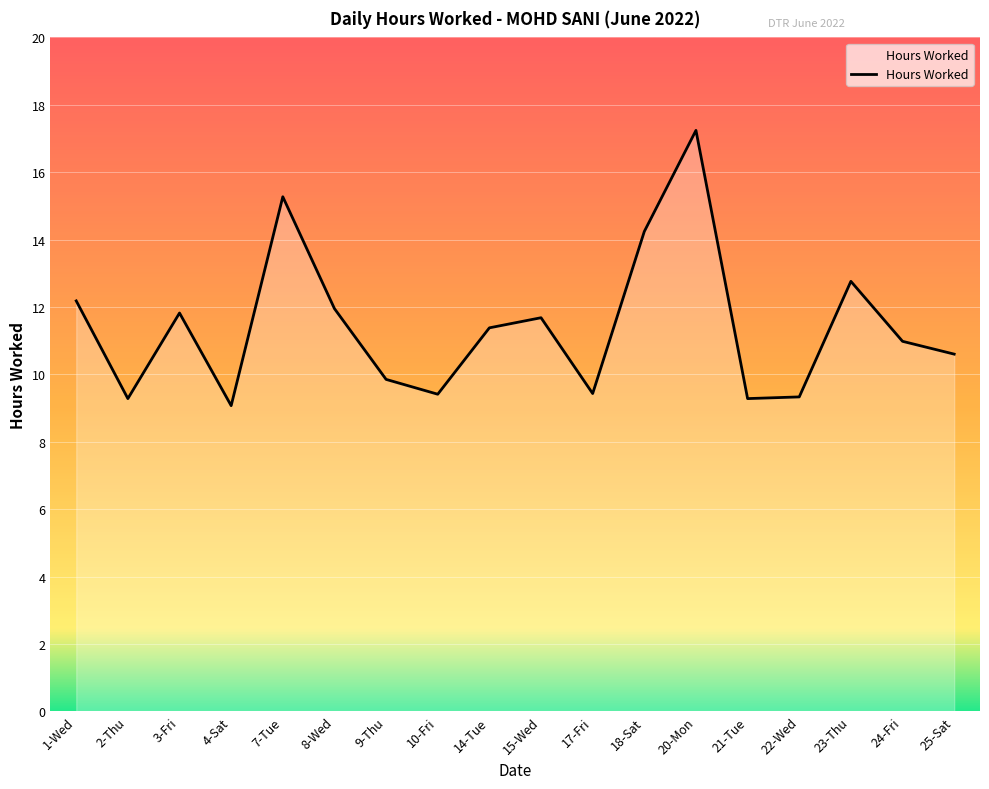

True or false: the data shows 5.7 at 17-Fri.

False